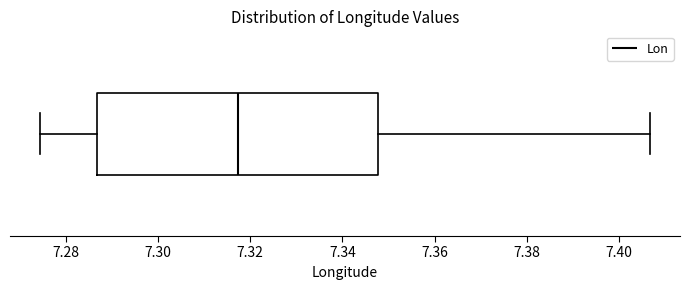

Transcribe this box plot: give where the median line is, the range the box spans, and where the two whiskers end, as read against the x-axis. The values are not printed on the chart, so give them approximately, as read against the axis.

median 7.318, box 7.286 to 7.348, whiskers 7.274 to 7.406